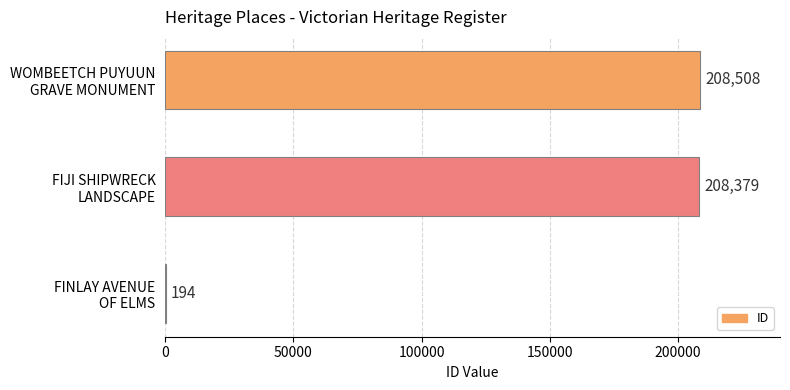

What is the average value?

139027